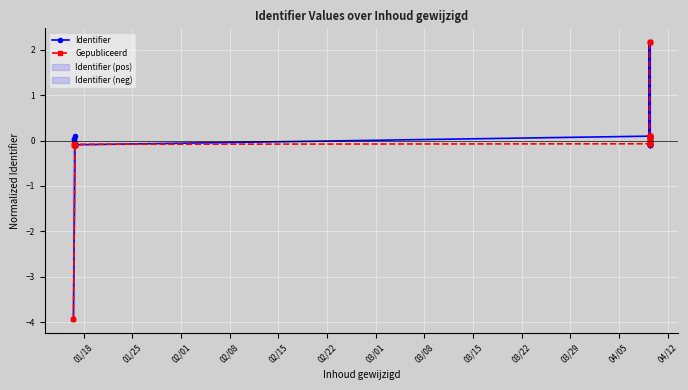

Reading right to left, list all the values displayed in this chart.

Identifier: -0.1	-0.1	-0.1	-0.1	-0.1	-0.1	2.2	-0.1	2.2	0.0	-0.0	0.1	0.1	0.1	0.1	0.1	-0.1	-0.1	0.0	-0.1	0.0	-0.1	0.1	-0.1	-3.9
Gepubliceerd: 2.2	2.2	-0.1	0.1	0.1	0.1	0.1	0.1	0.1	0.0	0.0	0.0	-0.0	-0.1	-0.1	-0.1	-0.1	-0.1	-0.1	-0.1	-0.1	-0.1	-0.1	-0.1	-3.9